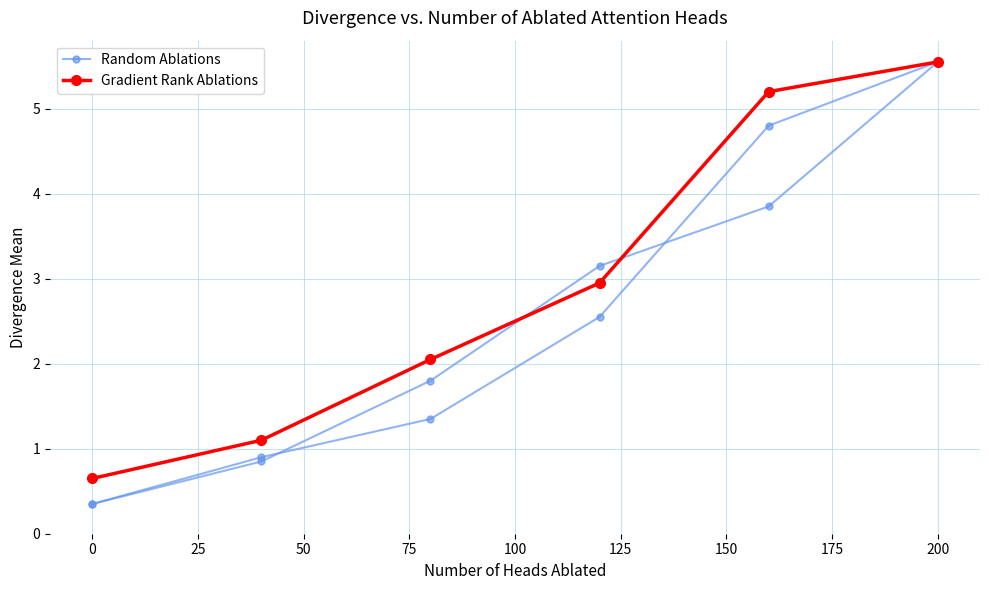

What are all the series names shown in the legend?

Random Ablations, Gradient Rank Ablations